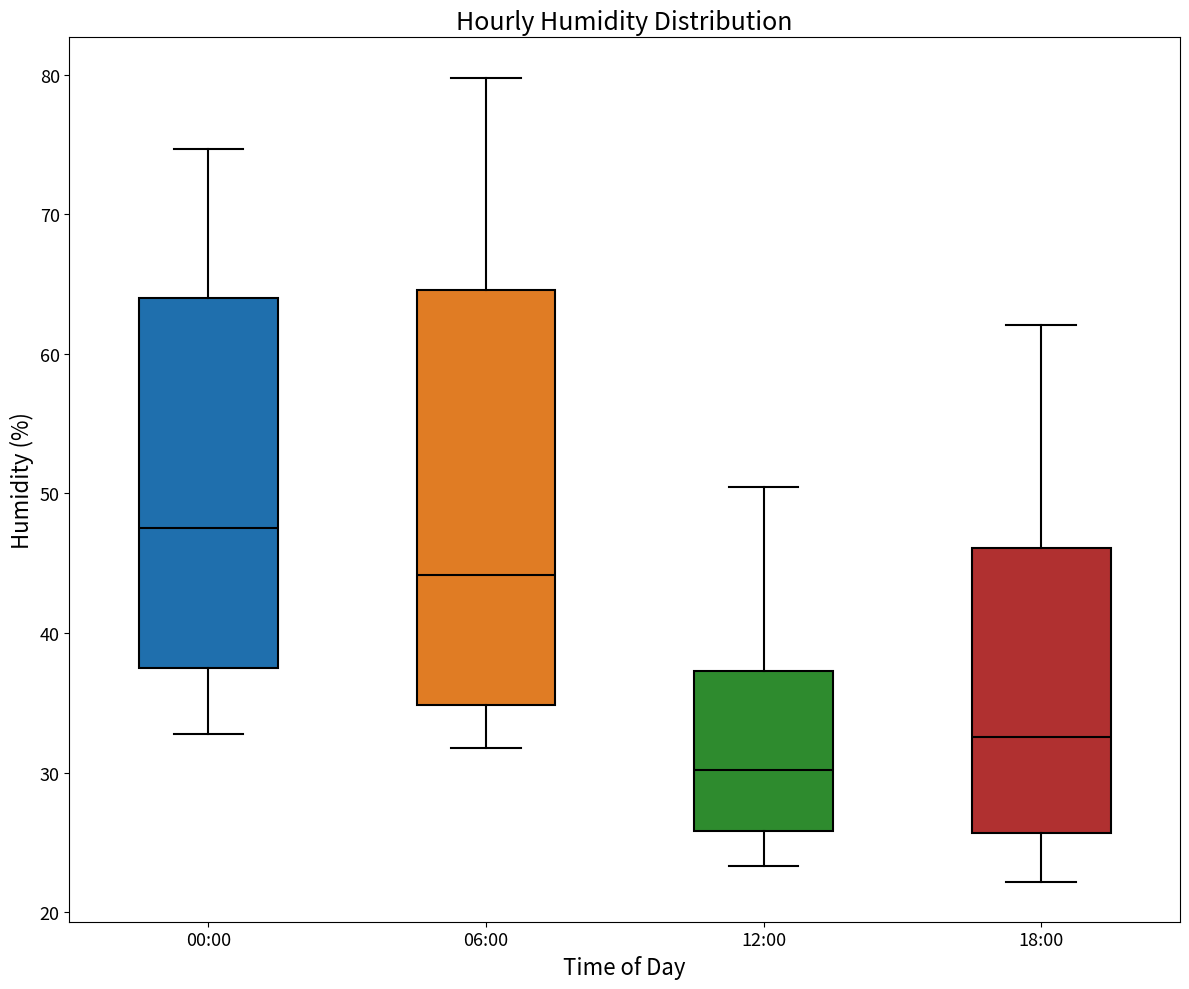

Which box has the lowest median line?

12:00